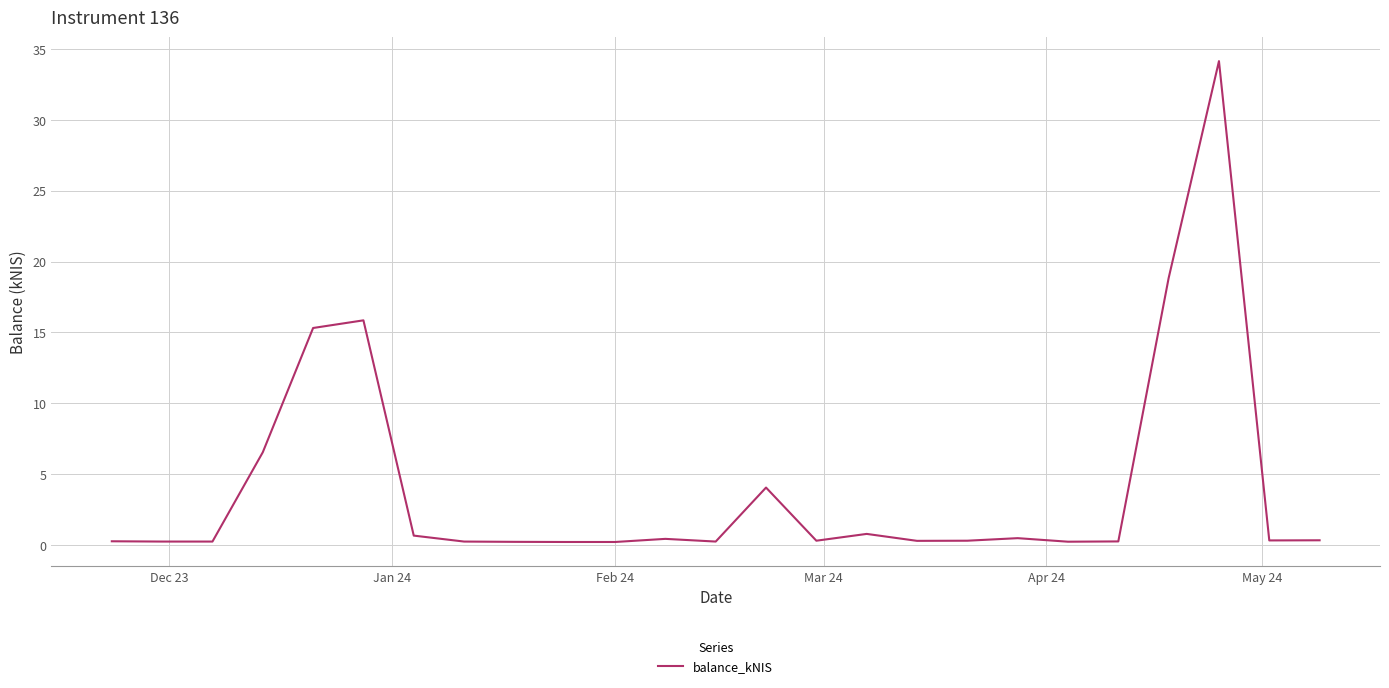

What is the average value?

4.0